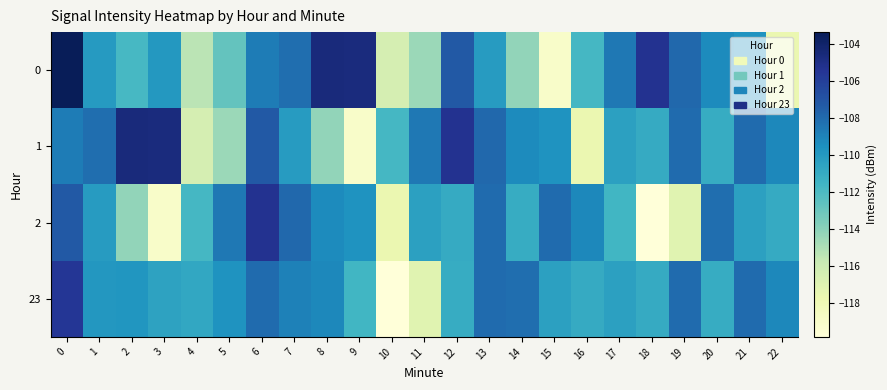

How many categories are shown in the chart?

23